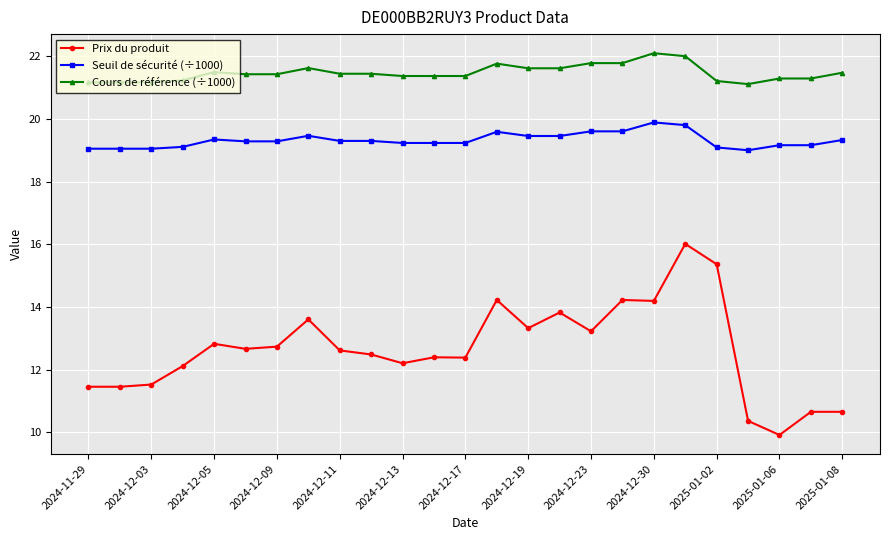

What is the maximum value for Seuil de sécurité (÷1000)?

19.9